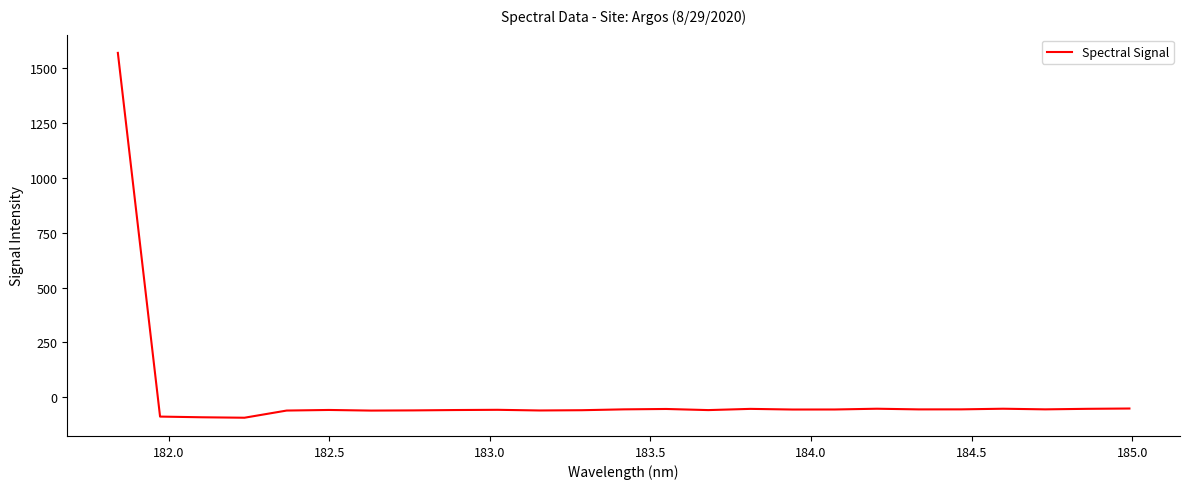

What is the difference between the maximum and minimum values?

1665.6